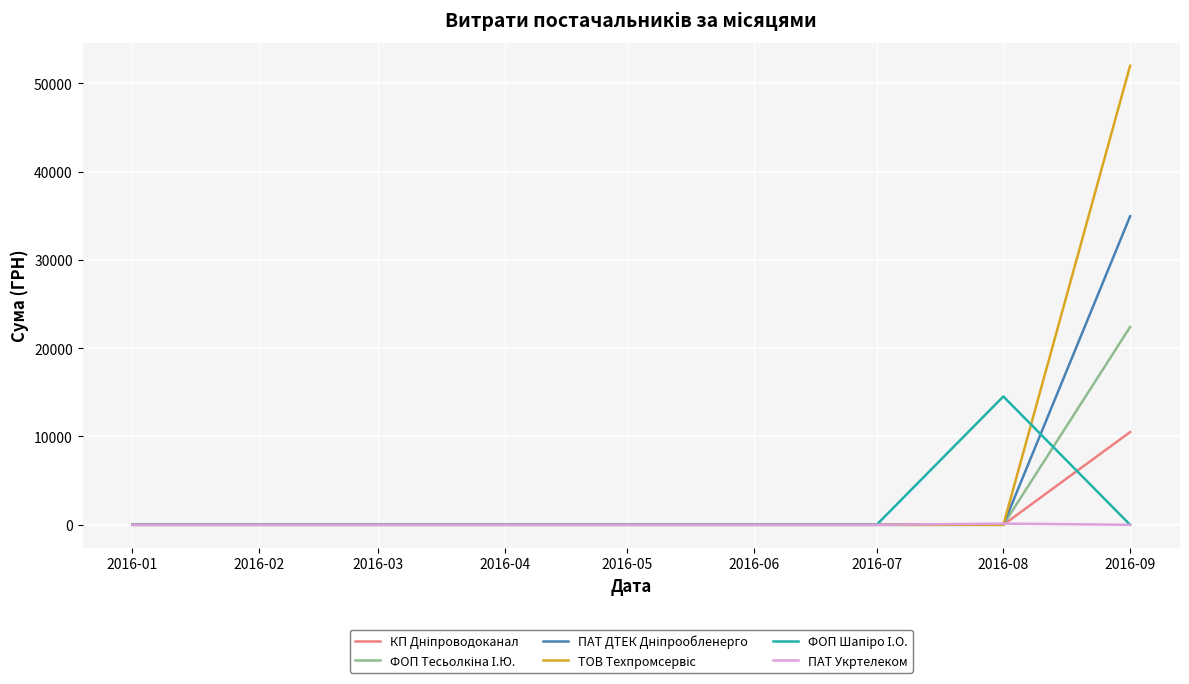

The value of ПАТ Укртелеком at 2016-02 is 0.0. True or false?

True